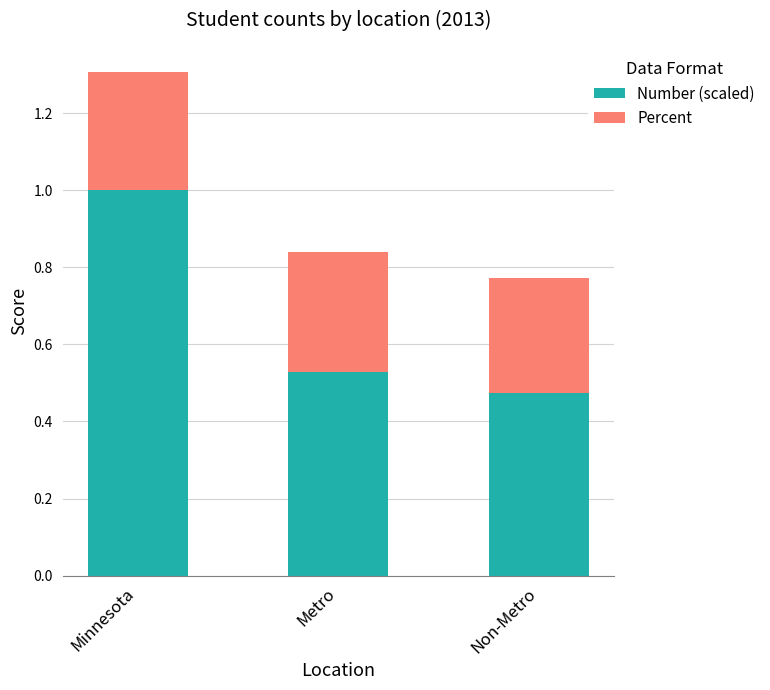

What is the total value across all series at Minnesota?

1.3